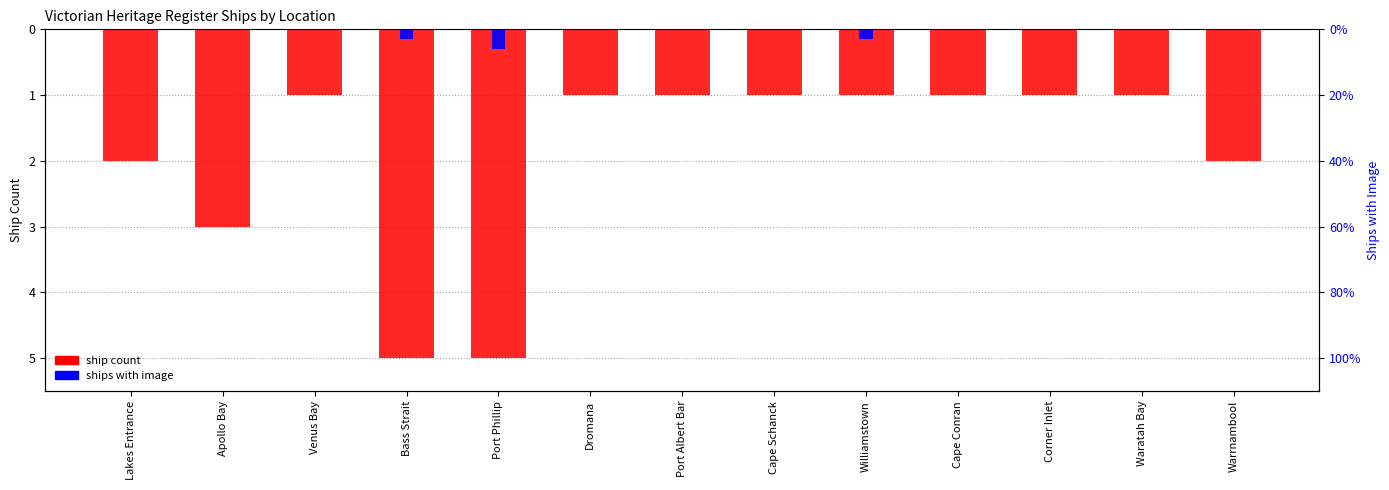

List the series in order of their peak value, highest first.

Ships with Image, Ship Count